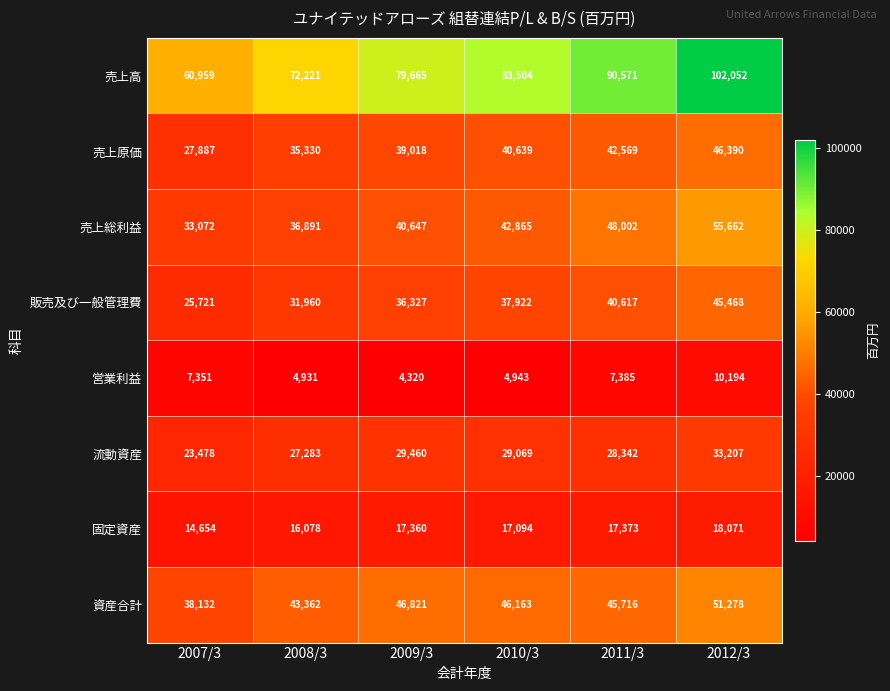

What is the total value across all series at 2008/3?

268056